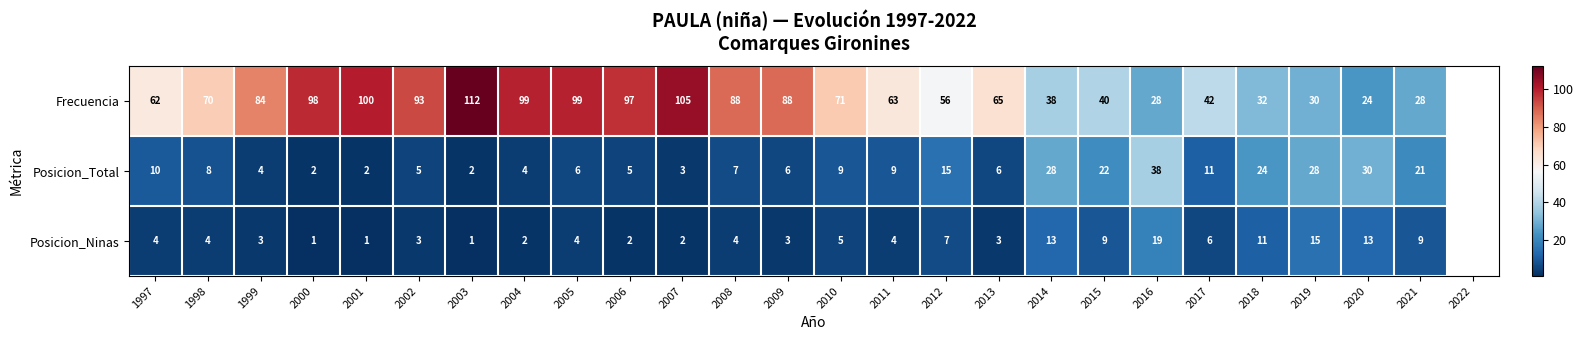

Which series has the widest spread of values?

Frecuencia